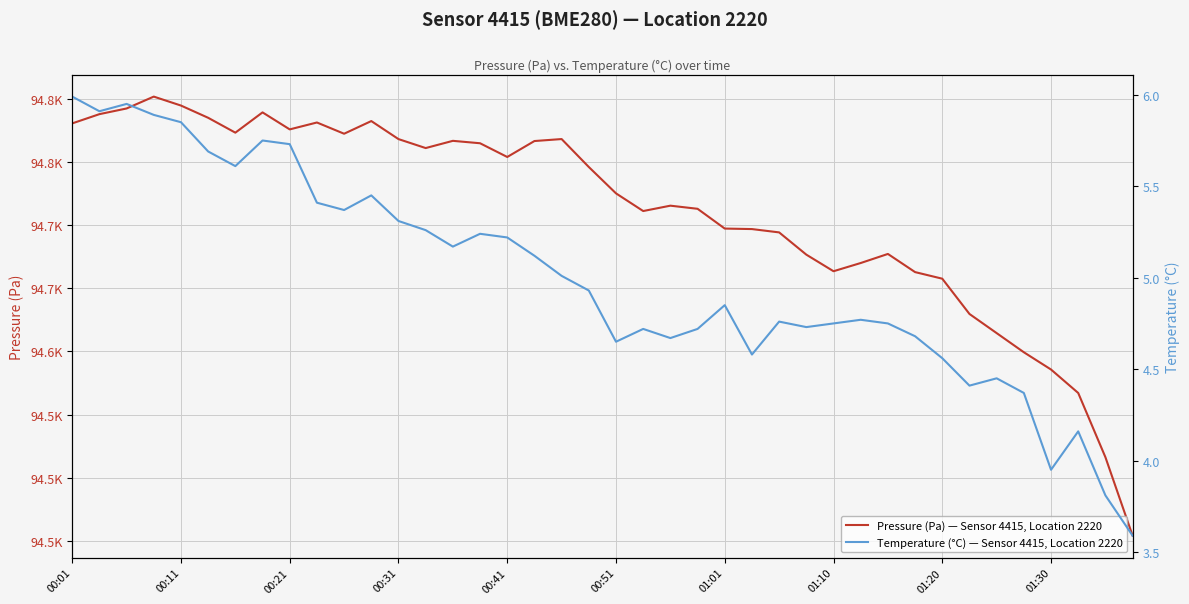

What are all the series names shown in the legend?

Pressure (Pa) — Sensor 4415, Location 2220, Temperature (°C) — Sensor 4415, Location 2220